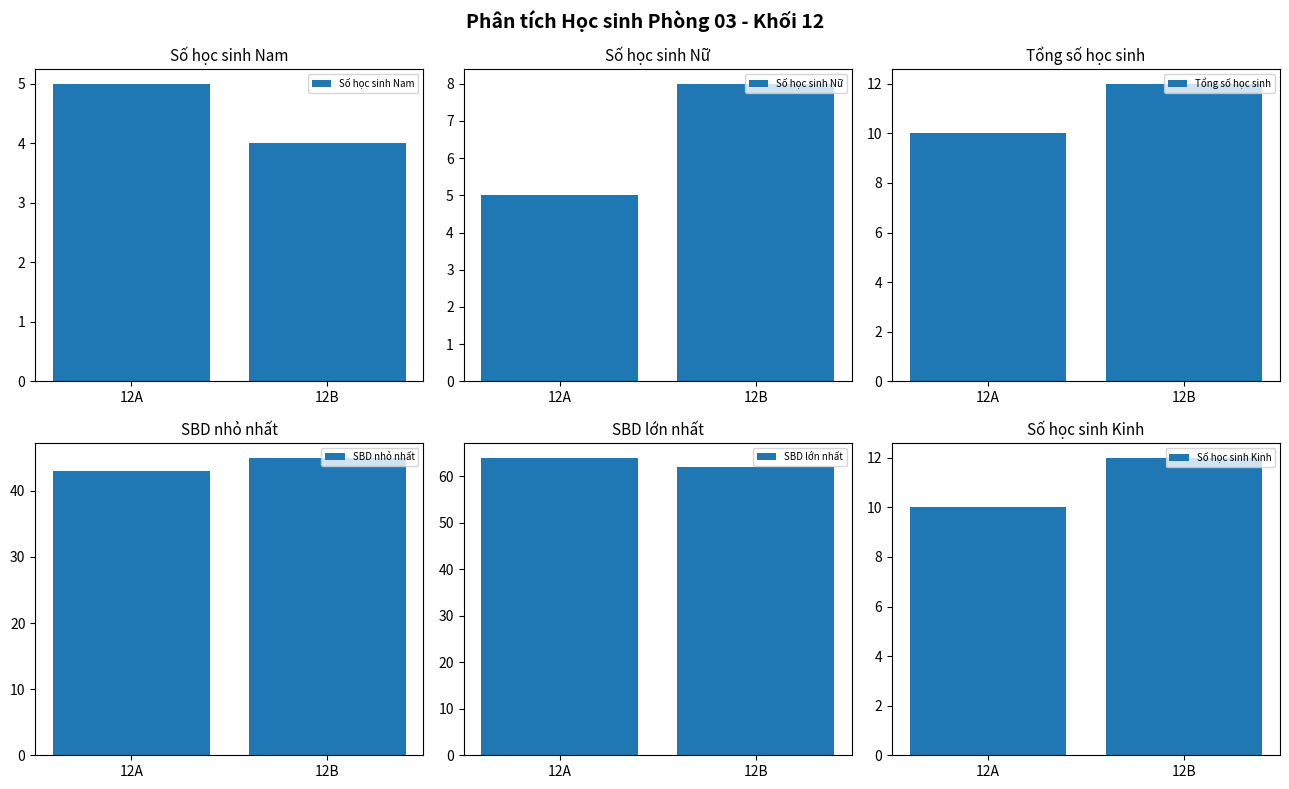

What is the minimum value for Tổng số học sinh?

10